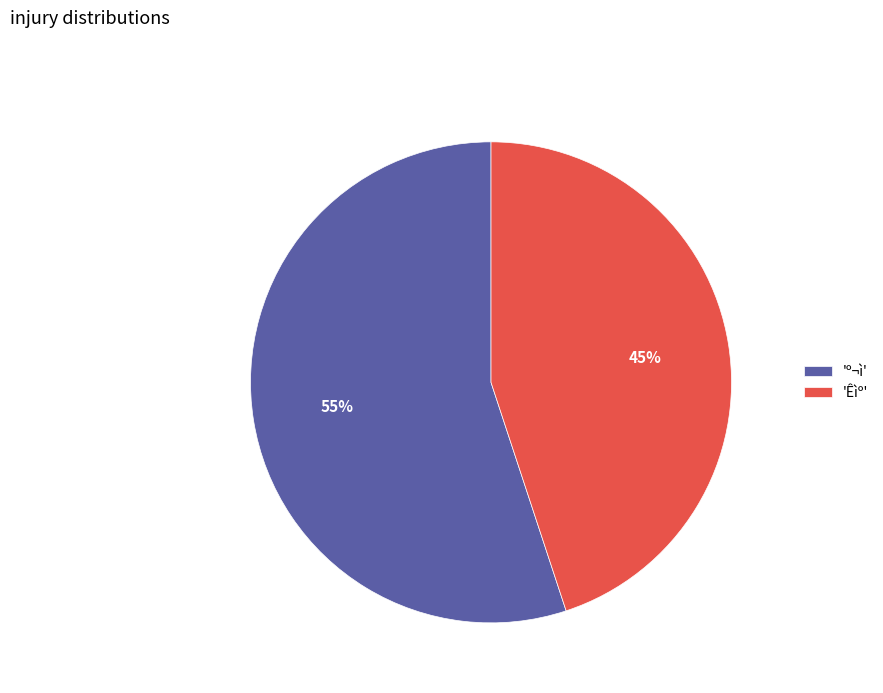

Is the sum of 'Êìº' and 'º¬ì' greater than half?

Yes